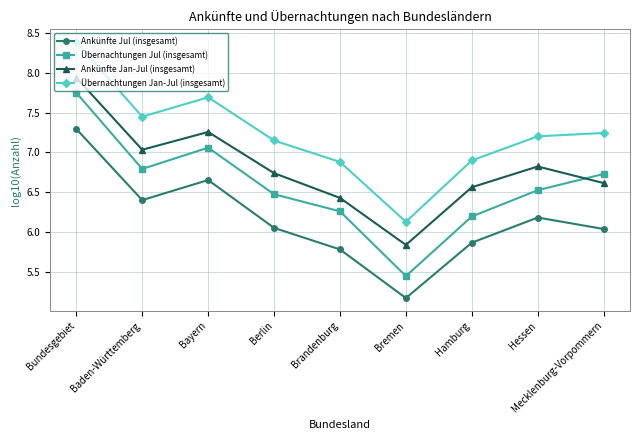

True or false: Ankünfte Jul (insgesamt) has a value of 8.2 at Hessen.

False